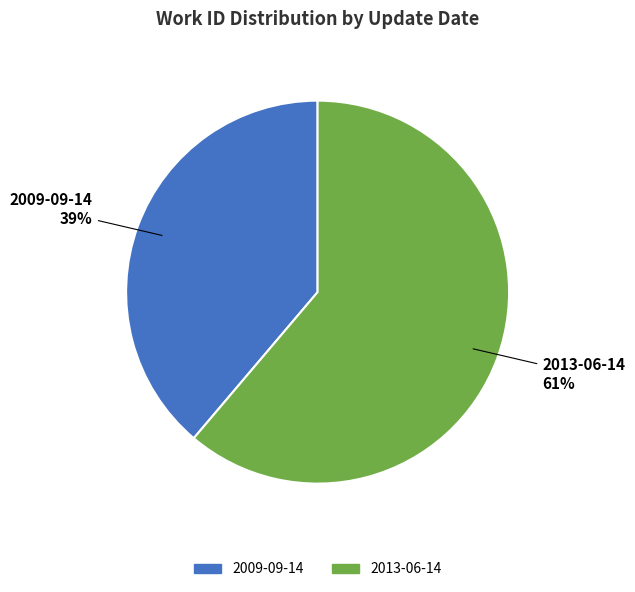

Which category accounts for the majority?

2013-06-14